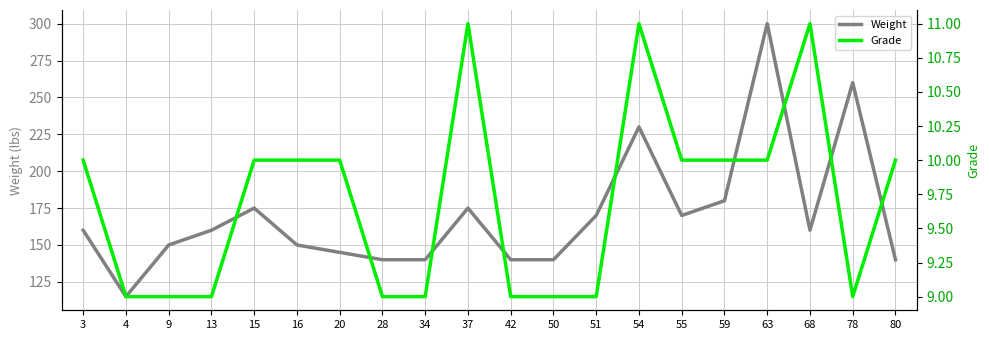

At which label does Grade reach its peak?

37